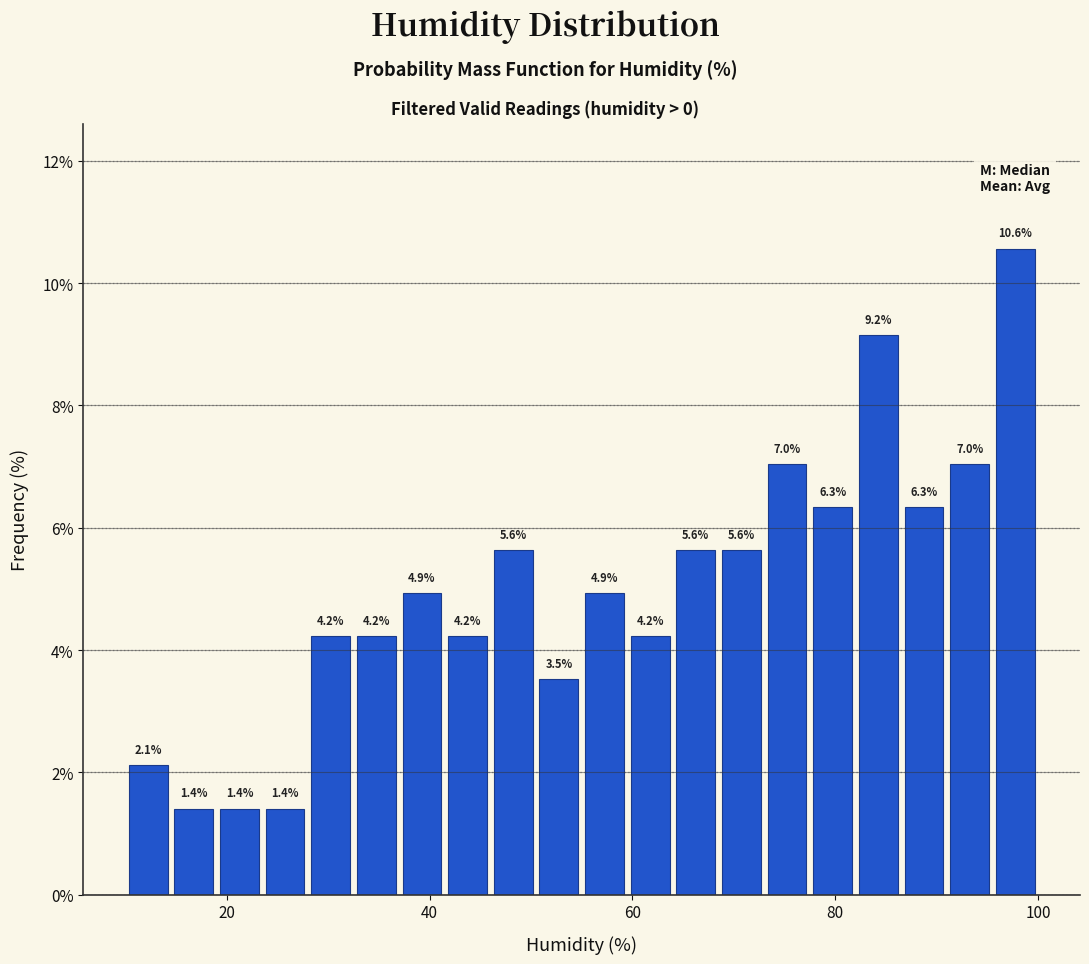

Read against the x-axis, roughly where is the centre of the tallest bar?

98